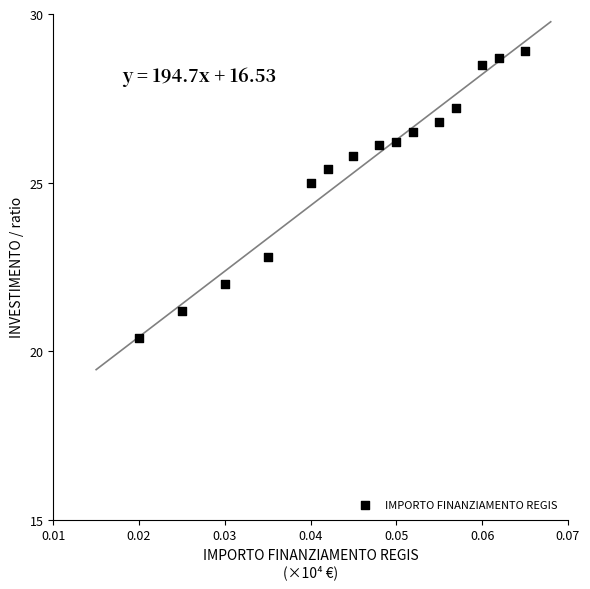

What Y value in the scatter plot is closest to 24?

25.0